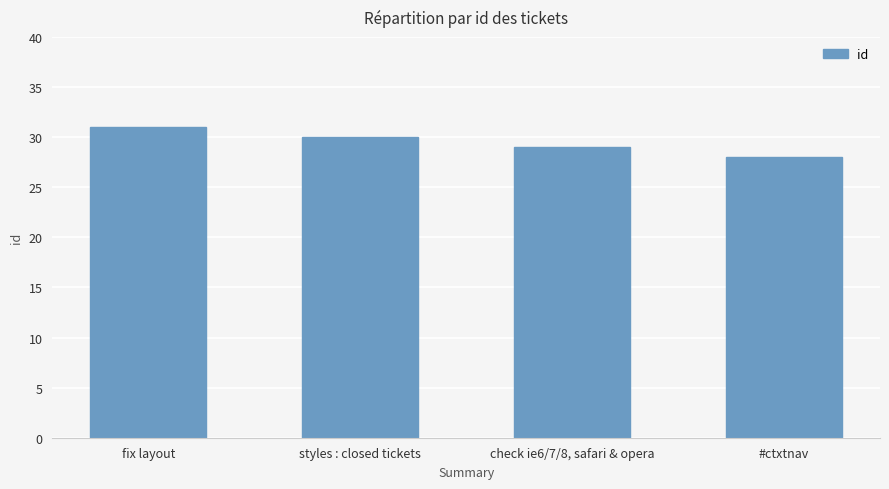

What is the difference between the maximum and minimum values?

3